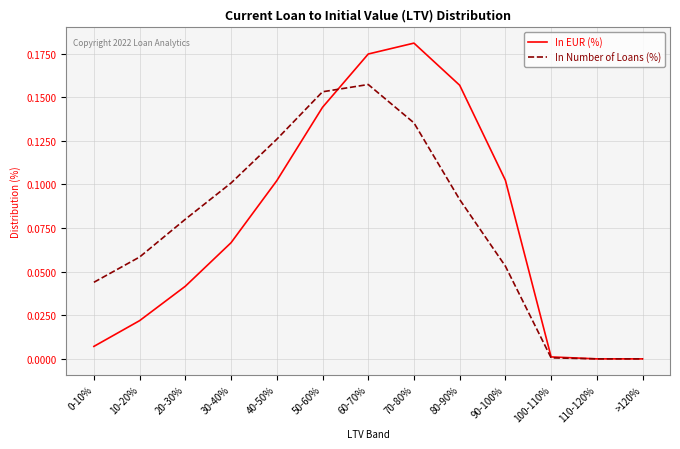

Which category has the highest value across all series?

70-80%